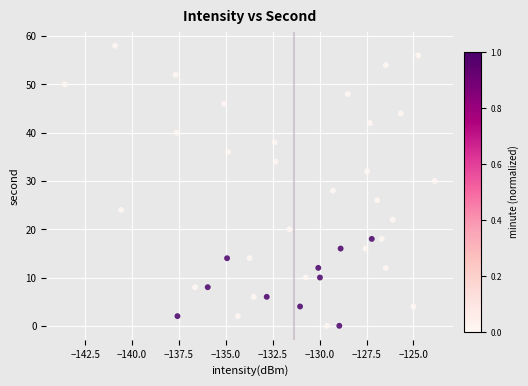

What is the range of Y values (max minus min)?

58